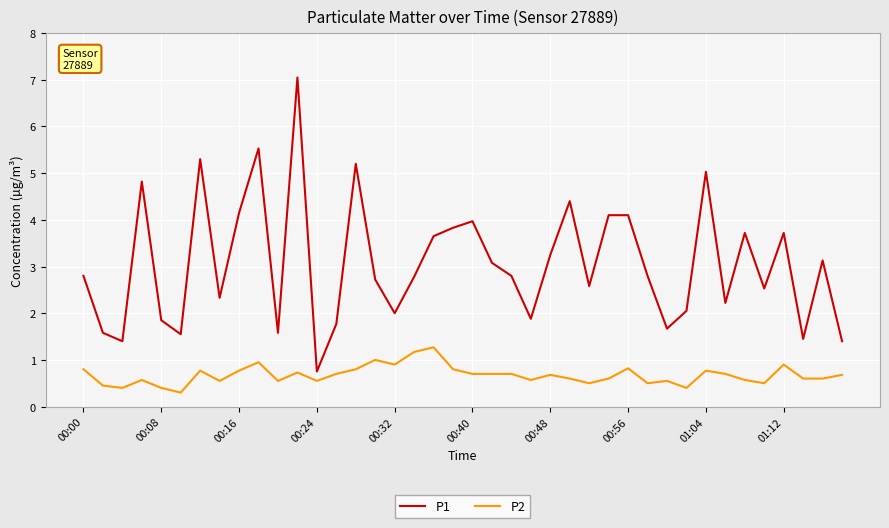

True or false: P2 and P1 intersect in this chart.

False